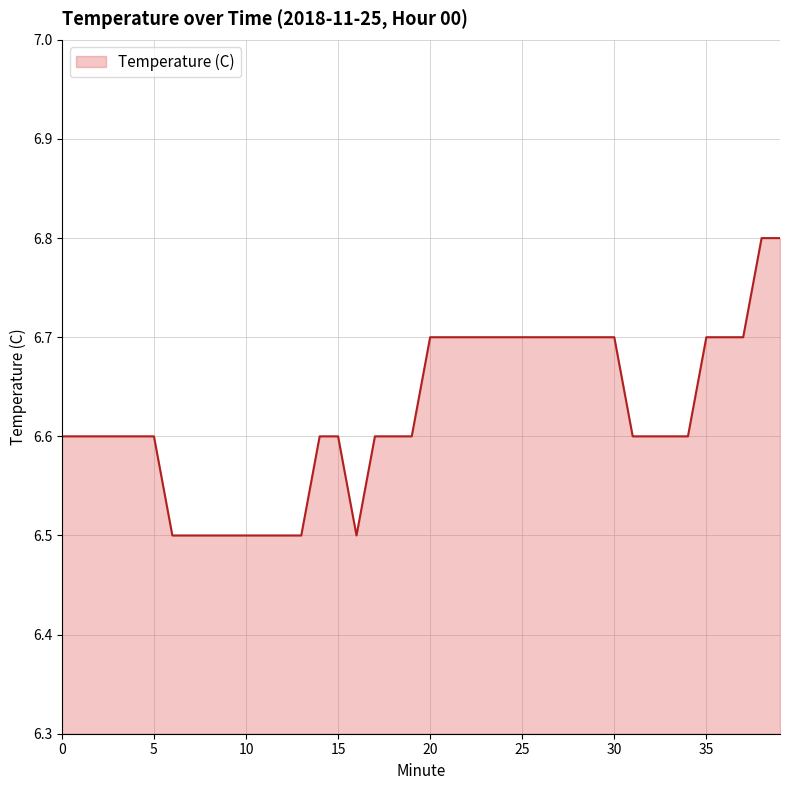

What is the greatest value displayed?

6.8